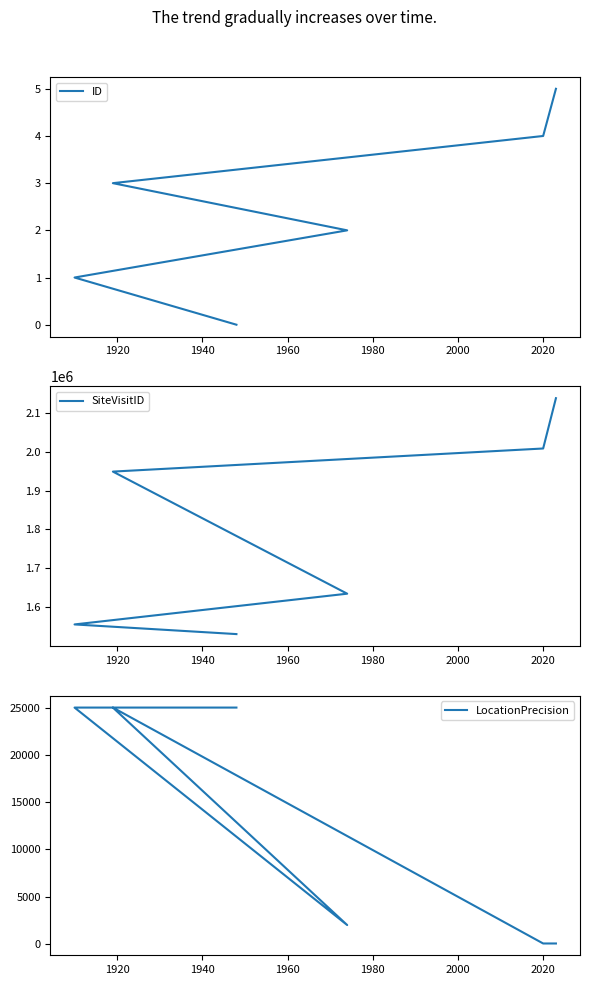

Count the number of data series in this chart.

3